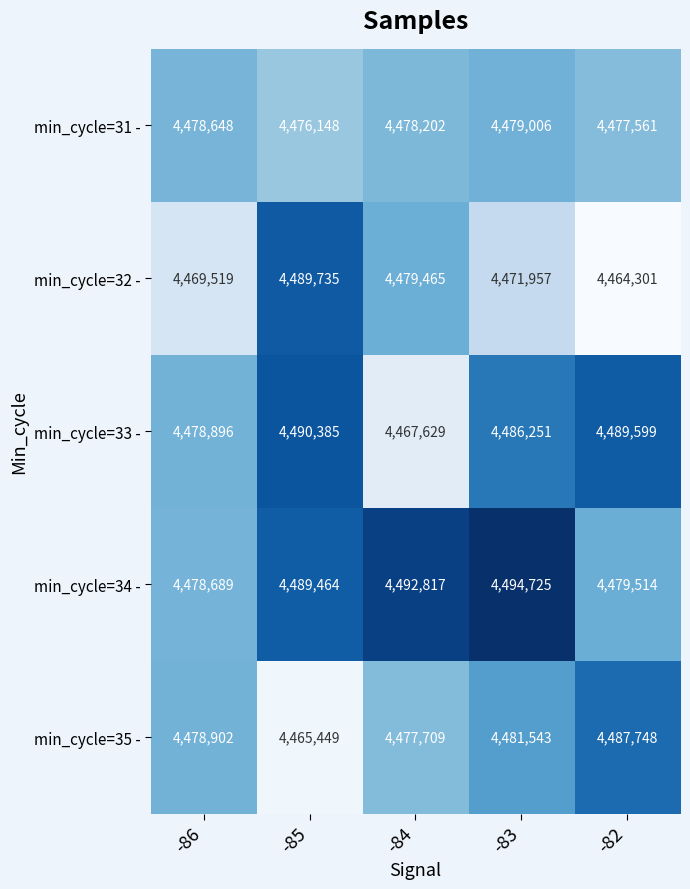

The value of min_cycle=33 - at -82 is 4489599. True or false?

True